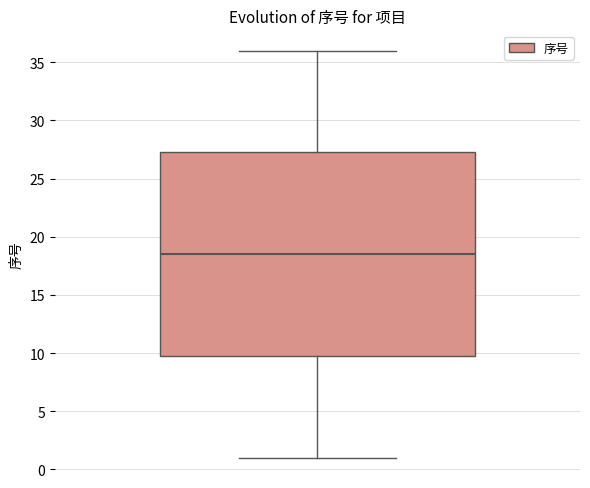

Transcribe this box plot: give where the median line is, the range the box spans, and where the two whiskers end, as read against the y-axis. The values are not printed on the chart, so give them approximately, as read against the axis.

median 18.5, box 10.0 to 27.5, whiskers 1.0 to 36.0